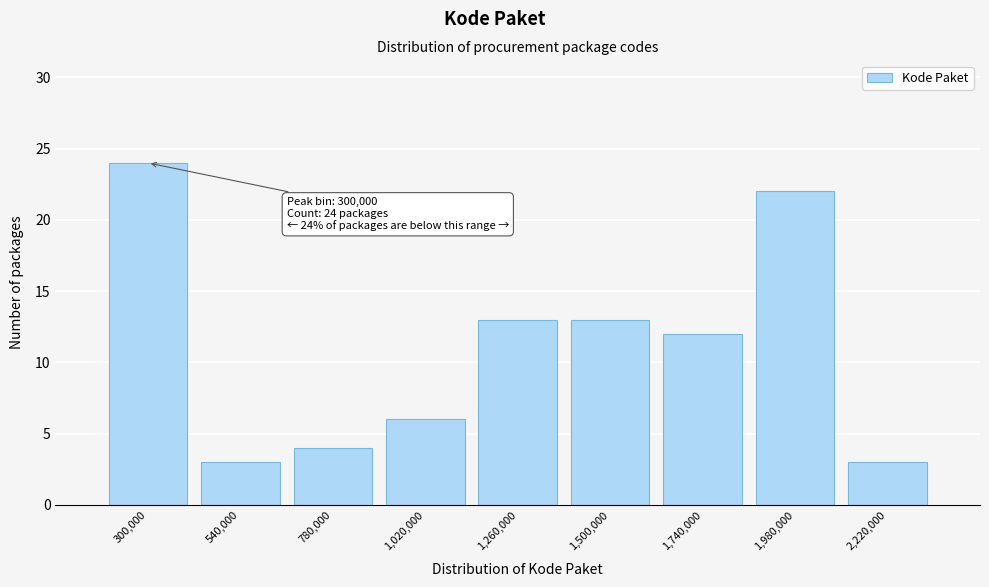

Reading left to right, transcribe all the data shown in this chart.

300,000=24	540,000=3	780,000=4	1,020,000=6	1,260,000=13	1,500,000=13	1,740,000=12	1,980,000=22	2,220,000=3